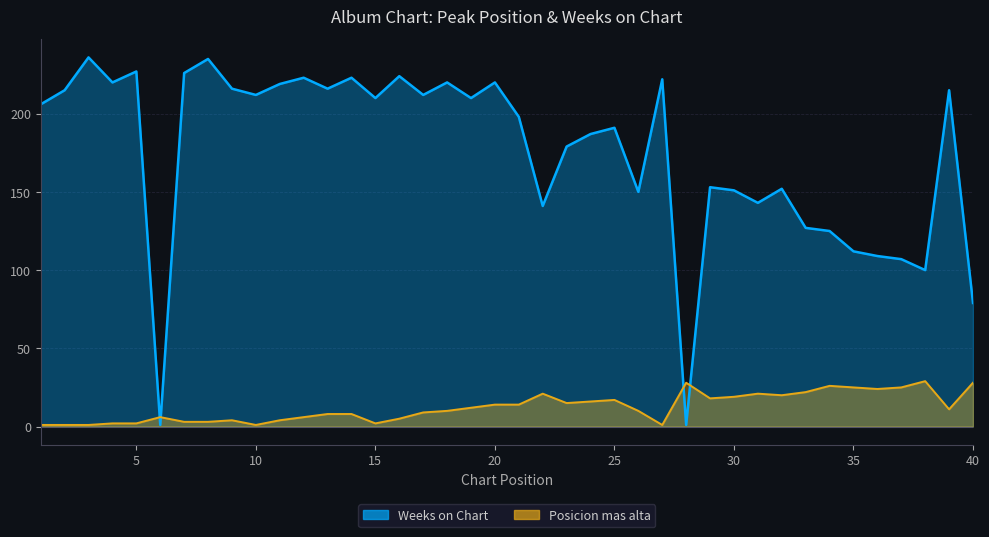

True or false: Posicion mas alta has more than 0 points higher than both neighbors.

True